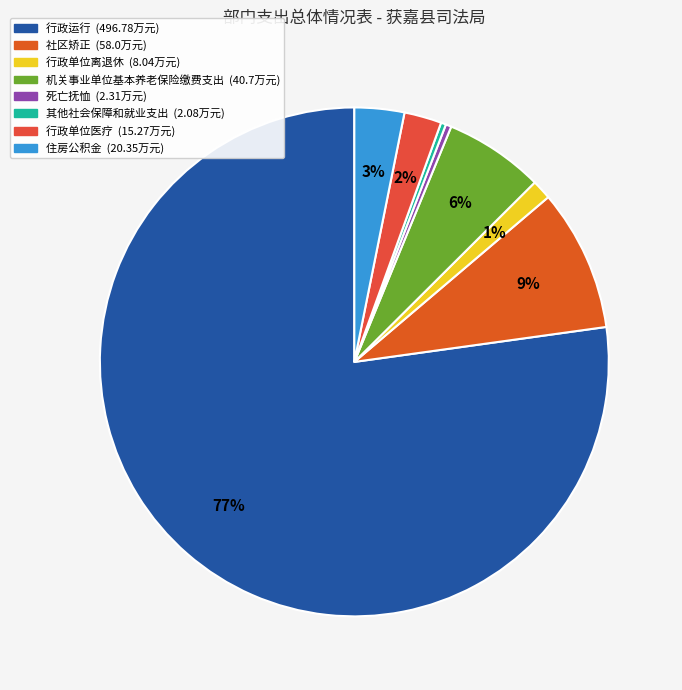

Rank the categories by value from highest to lowest.

行政运行, 社区矫正, 机关事业单位基本养老保险缴费支出, 住房公积金, 行政单位医疗, 行政单位离退休, 死亡抚恤, 其他社会保障和就业支出